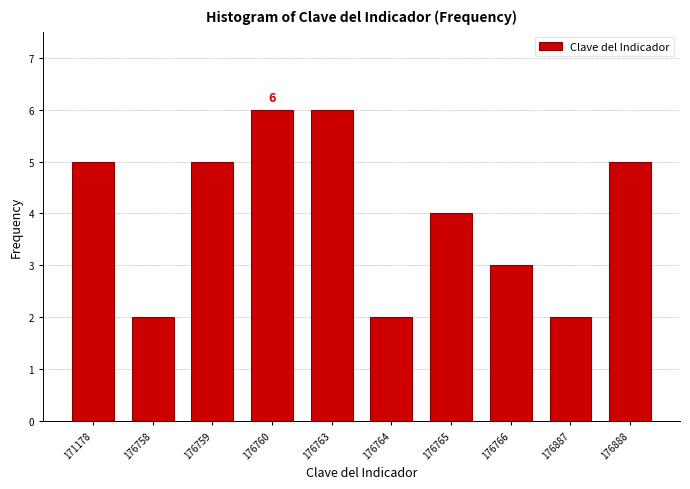

Reading right to left, extract all data points from this chart.

5	2	3	4	2	6	6	5	2	5